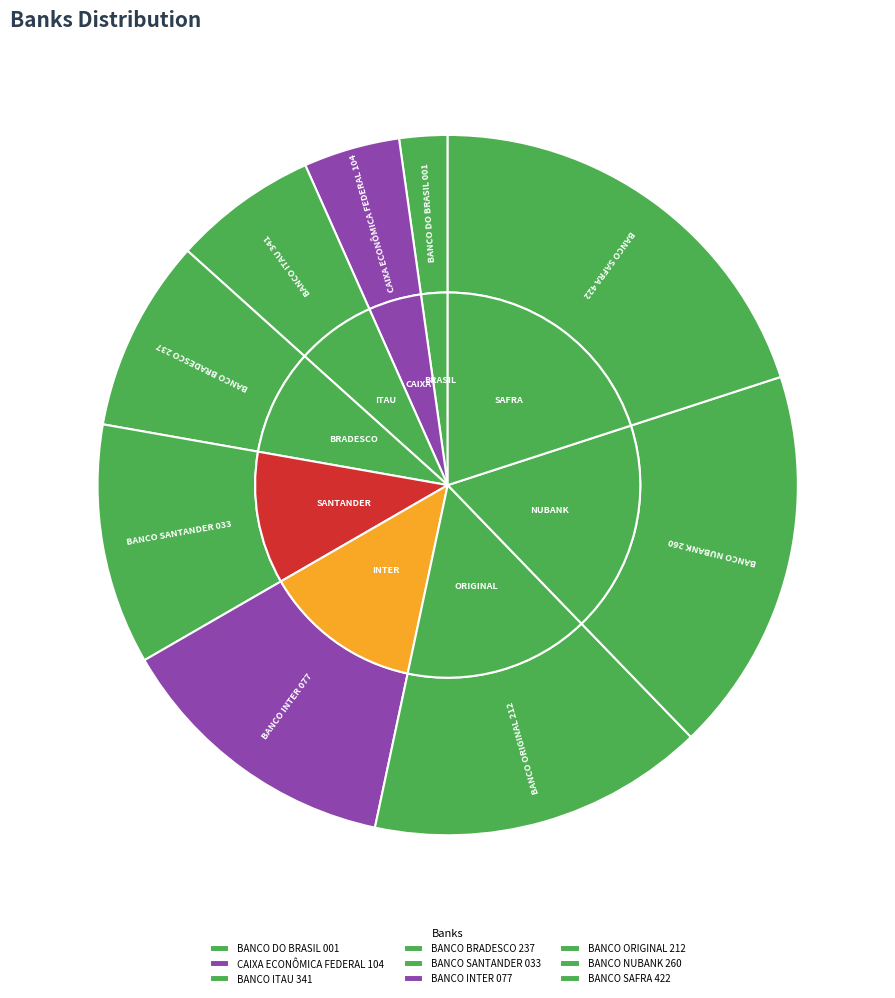

Which slice is the largest?

BANCO SAFRA 422